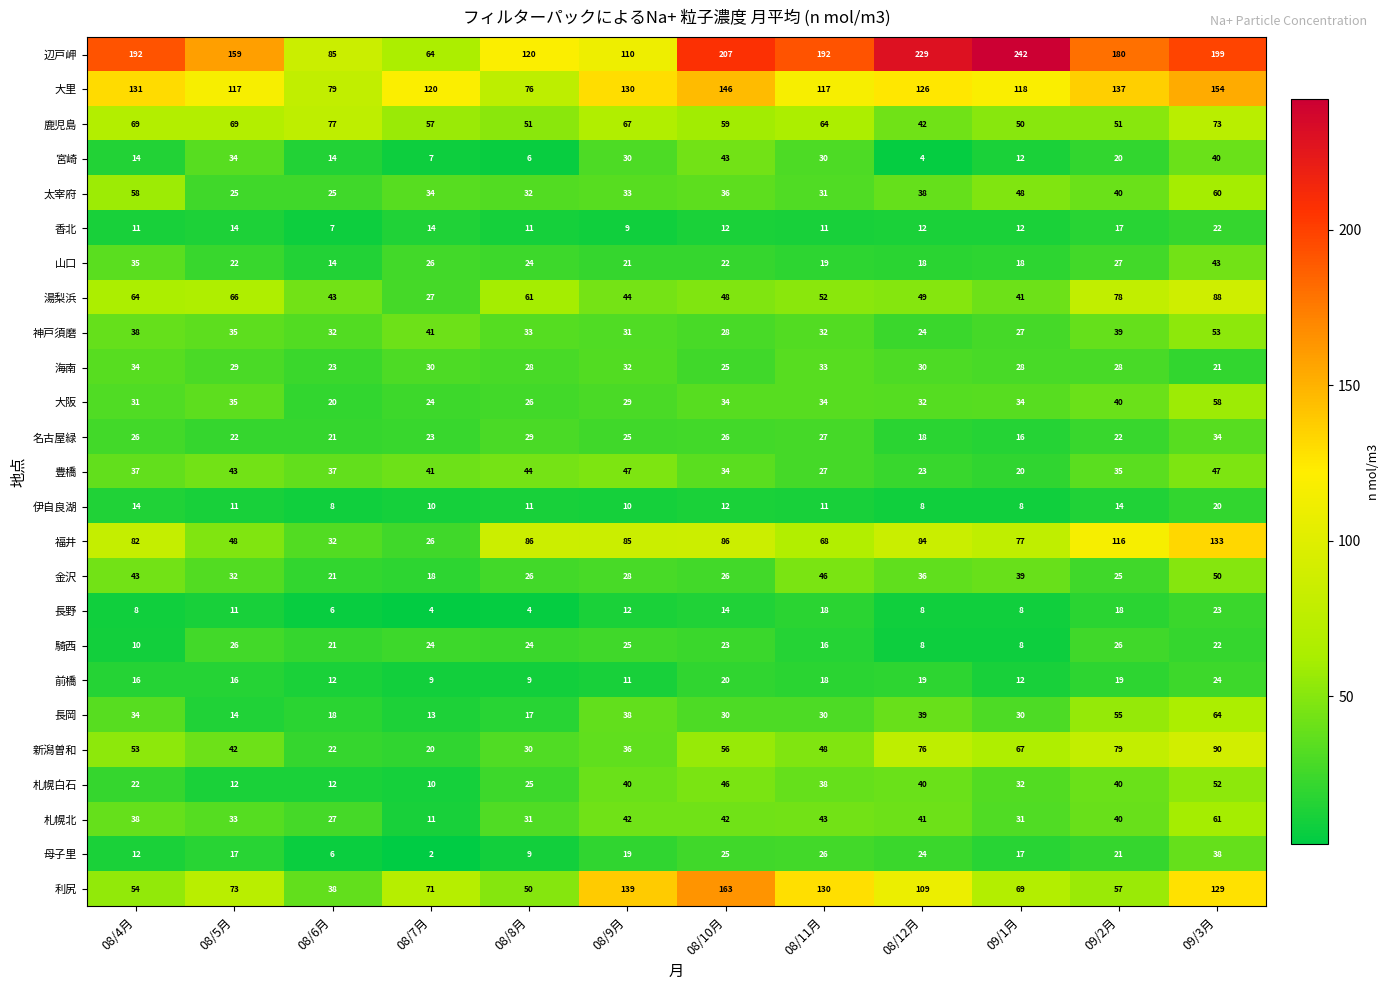

List the labels in order of 新潟曽和 value, smallest first.

08/7月, 08/6月, 08/8月, 08/9月, 08/5月, 08/11月, 08/4月, 08/10月, 09/1月, 08/12月, 09/2月, 09/3月